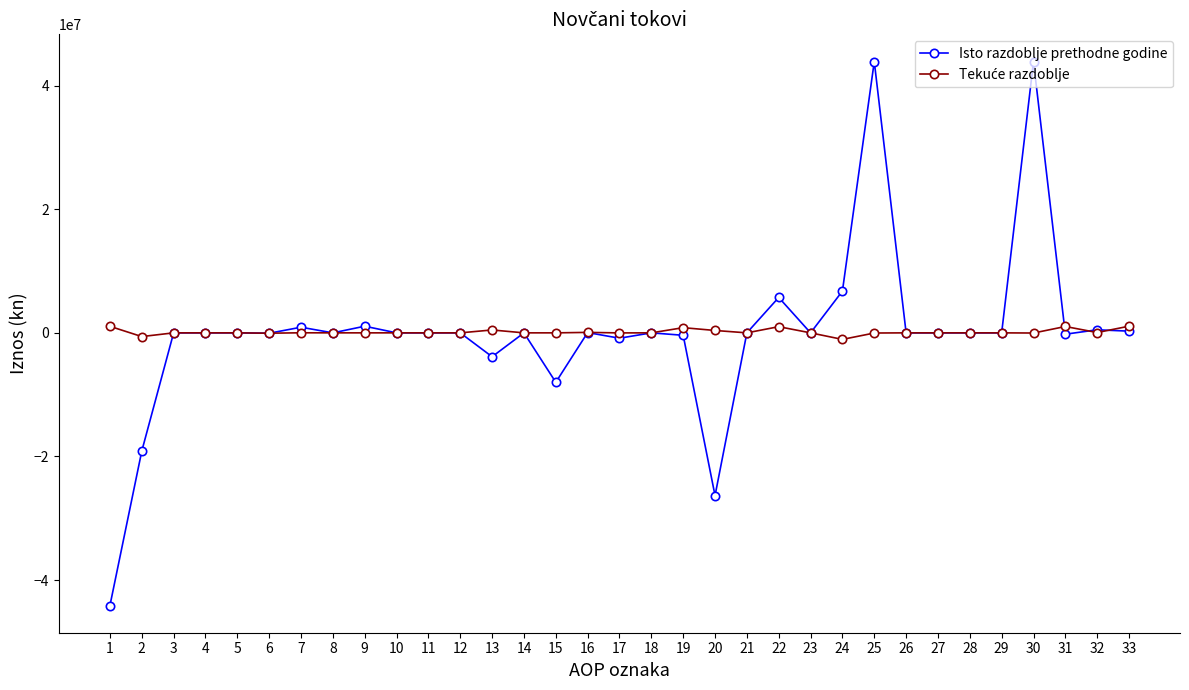

Which series has the largest range (max minus min)?

Isto razdoblje prethodne godine